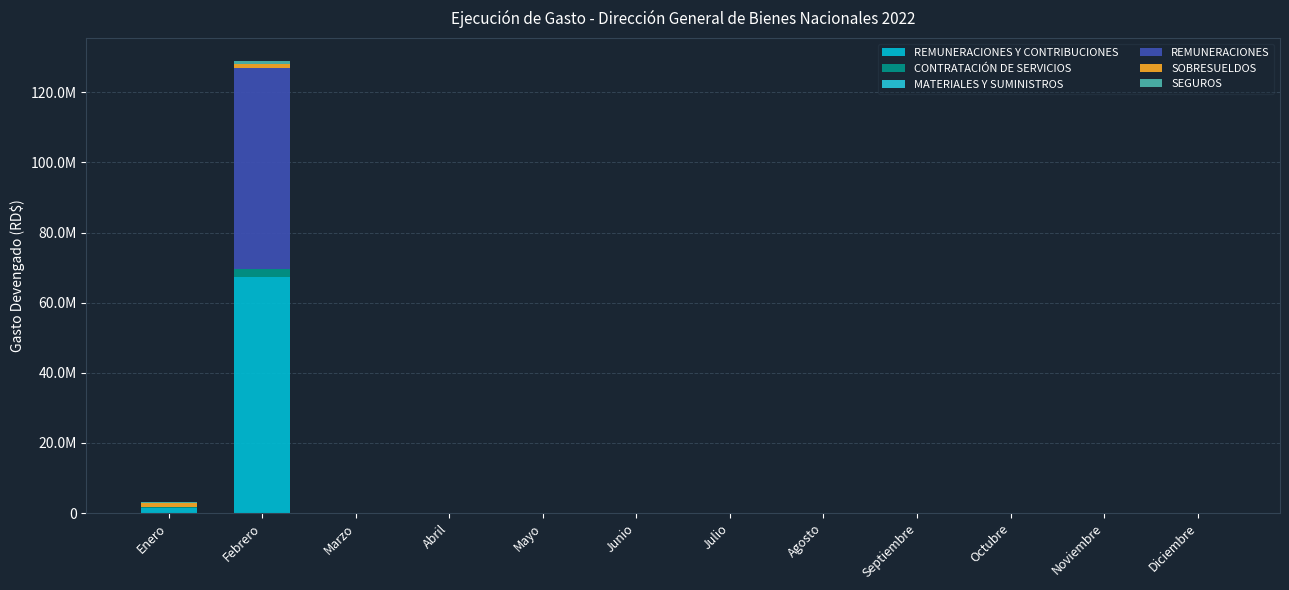

Where is SEGUROS nearest to the value 432717?

Enero